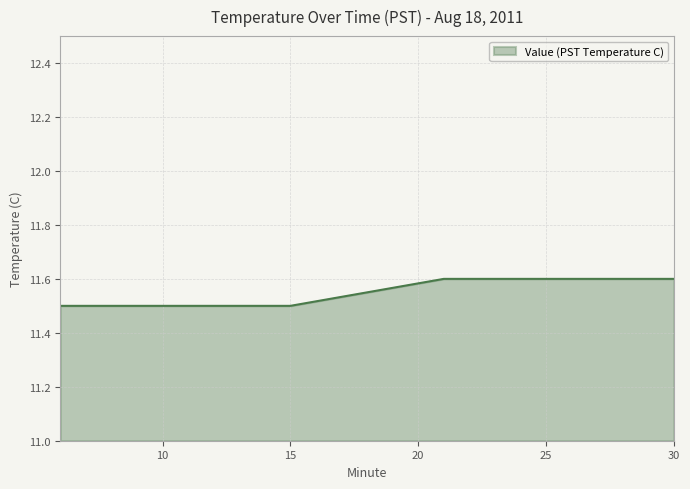

What is the greatest value displayed?

11.6